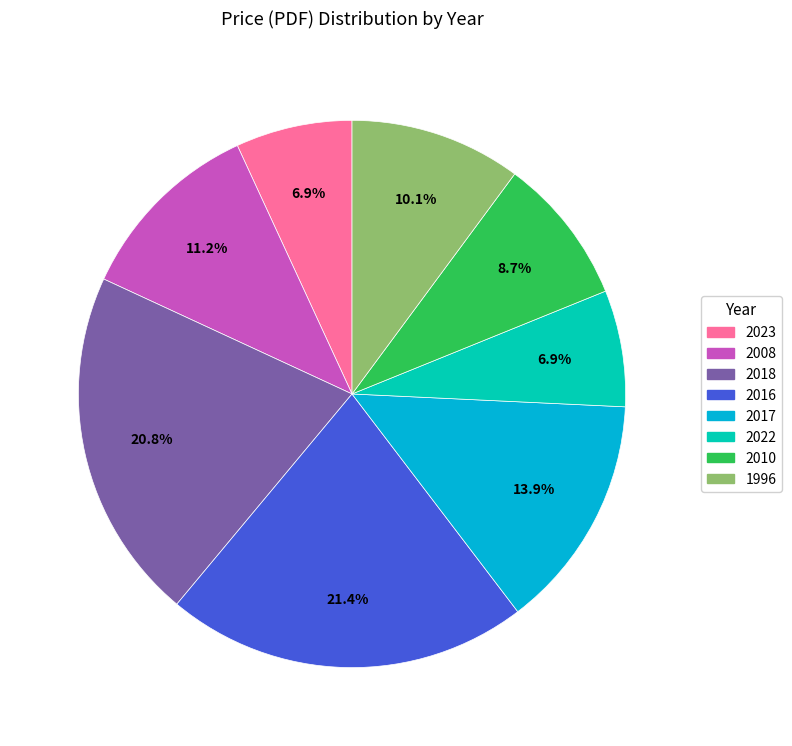

Is there a majority slice in this chart?

No